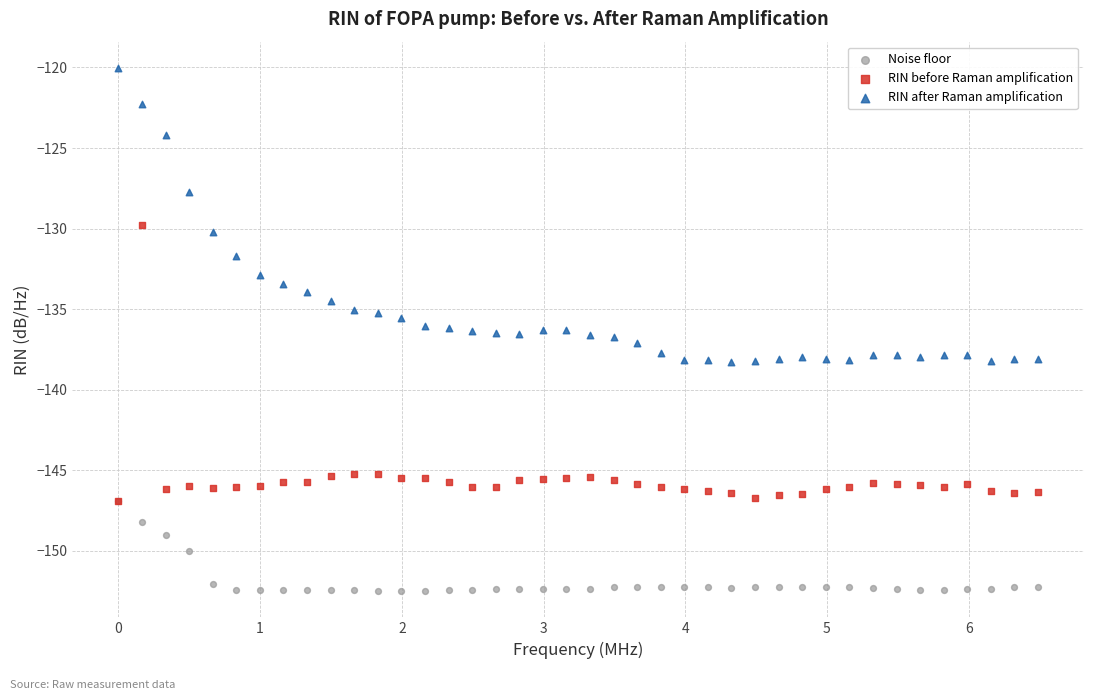

In the RIN after Raman amplification series, what Y value is closest to -129?

-130.2